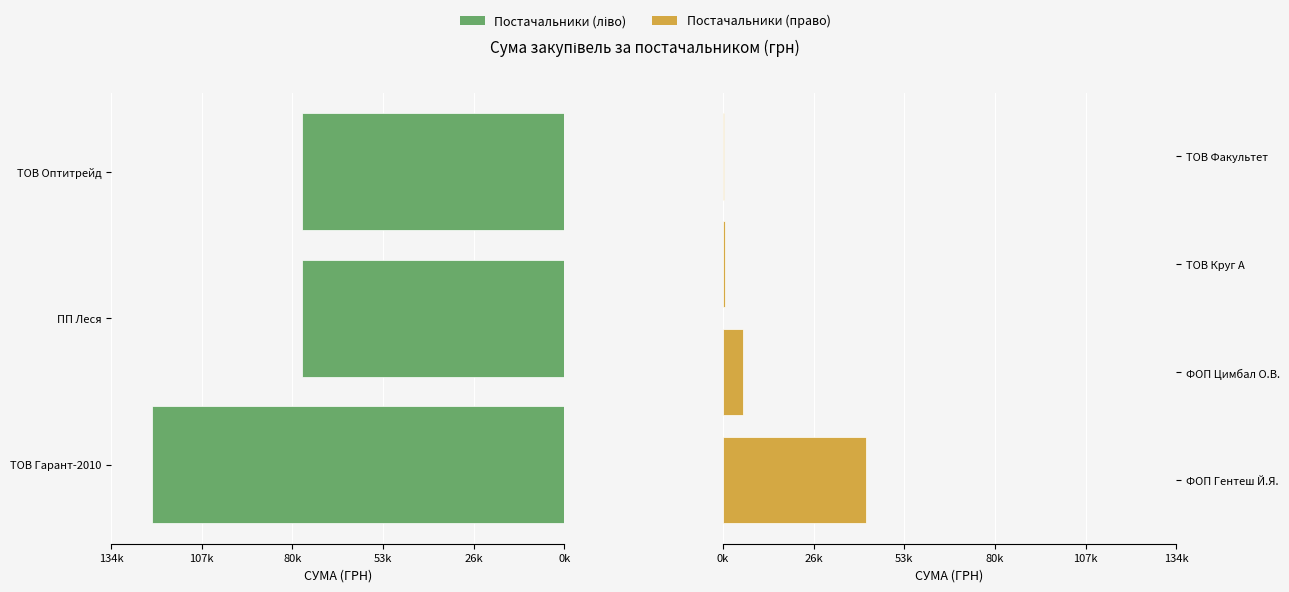

What is the difference between the maximum and minimum values?

122171.3